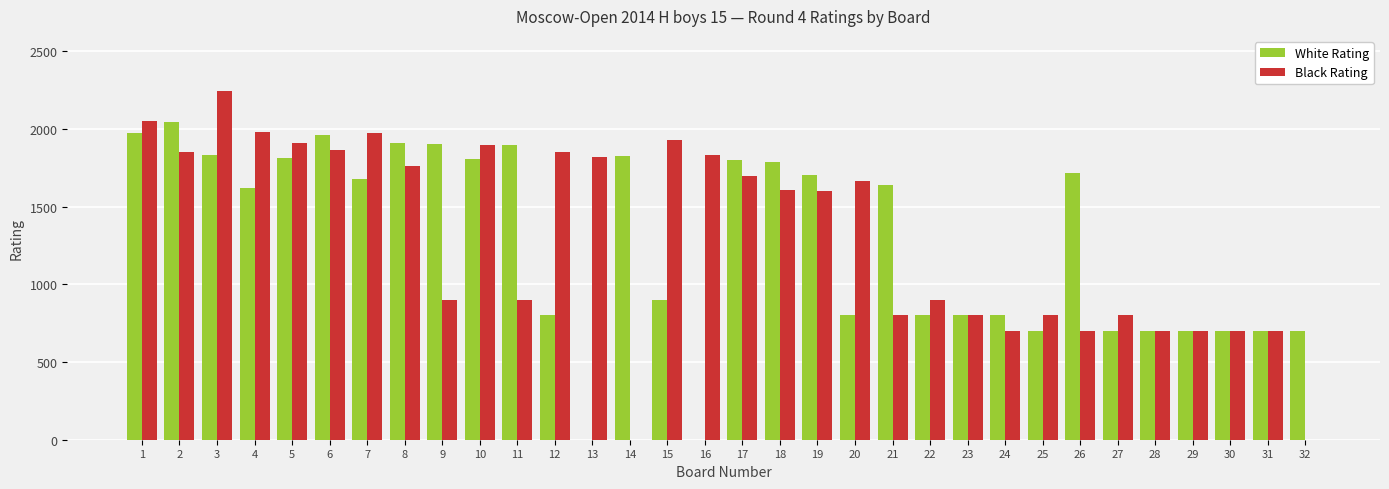

Which label corresponds to the largest value in the chart?

3